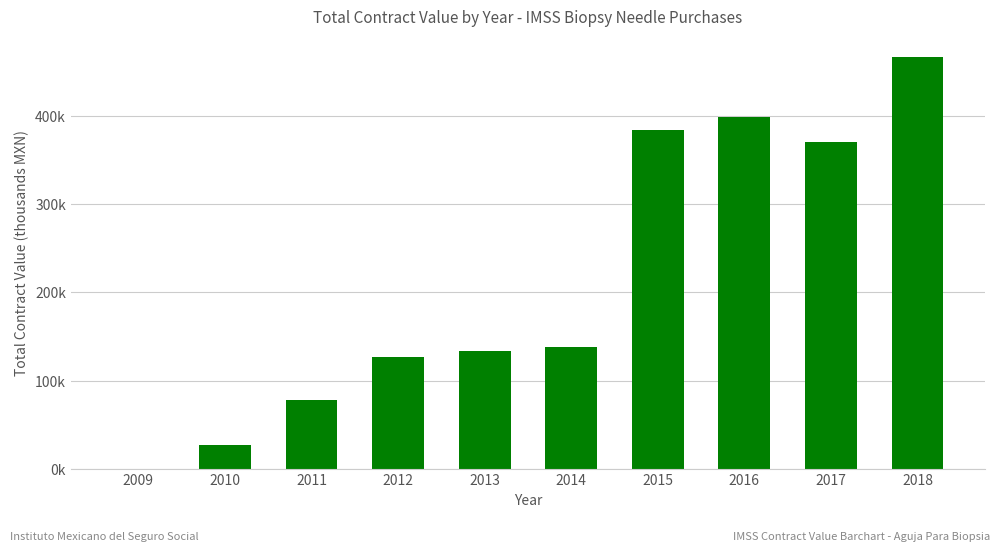

Which category has the lowest value across all series?

2009